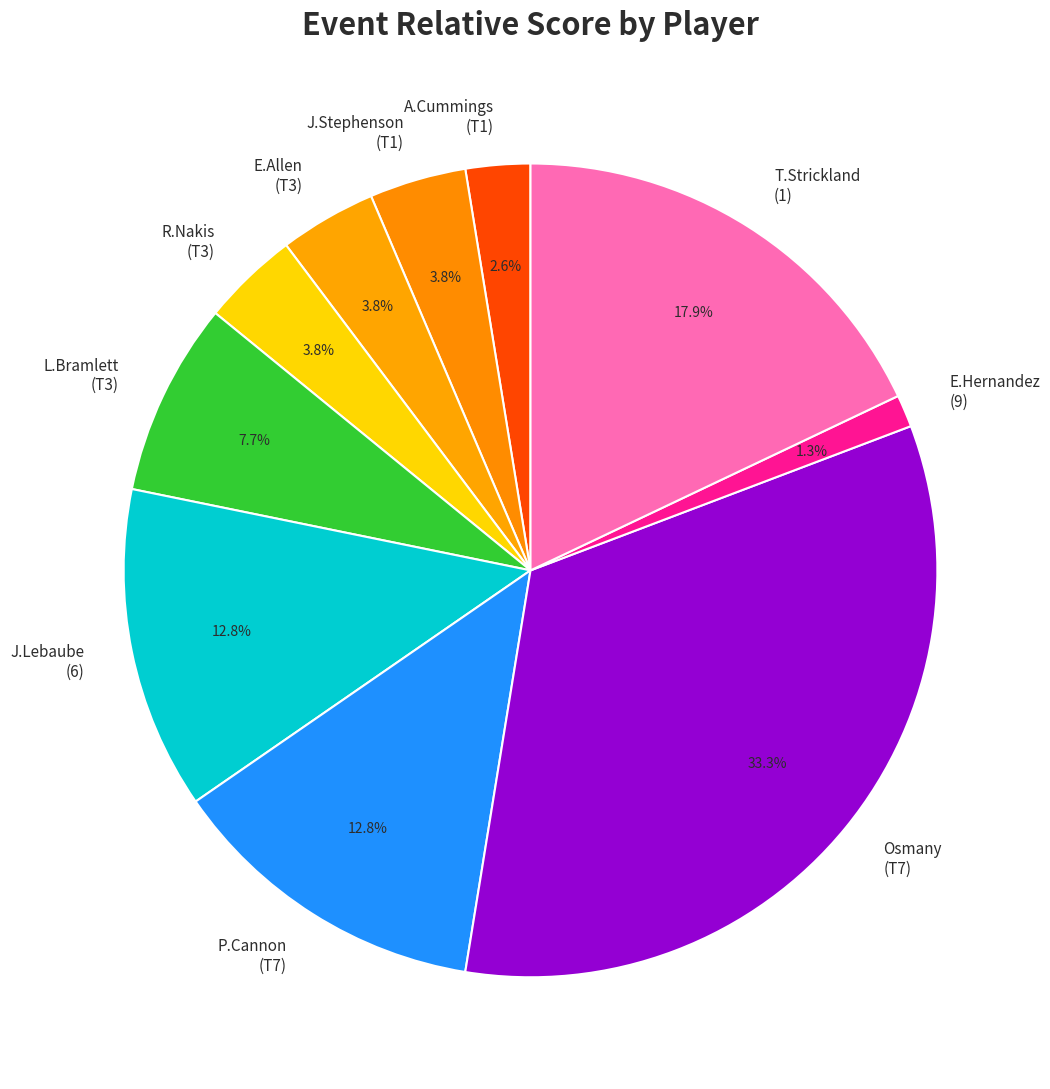

Which category has the smallest portion of the pie?

E.Hernandez (9)